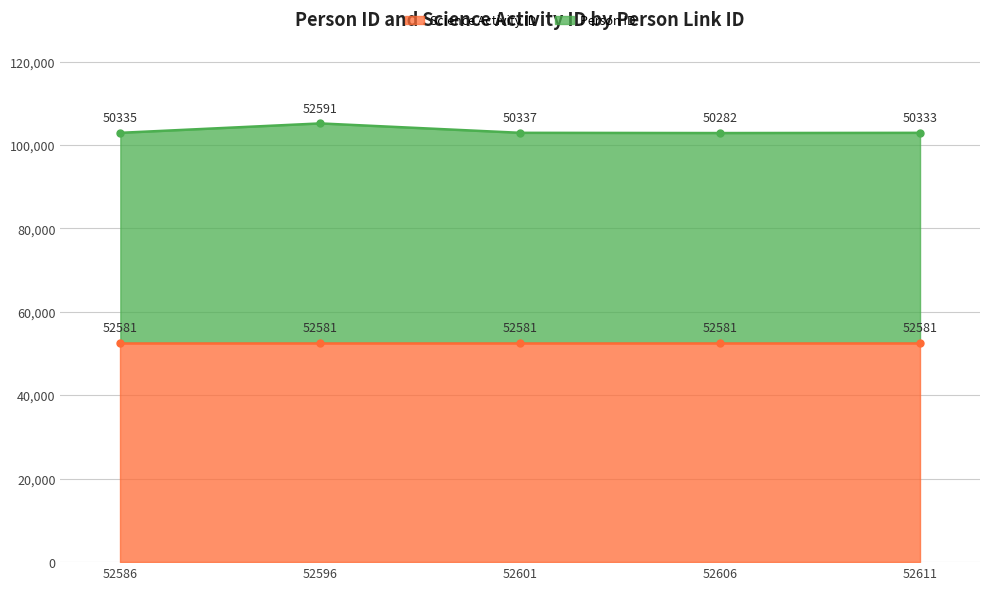

What is the value of the 5th point from the left?

102914